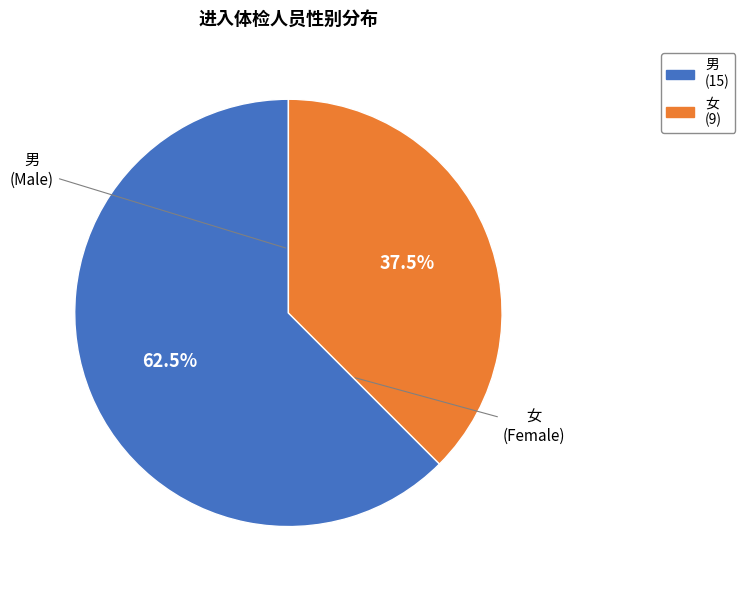

The 女 slice represents 49% of the pie. True or false?

False